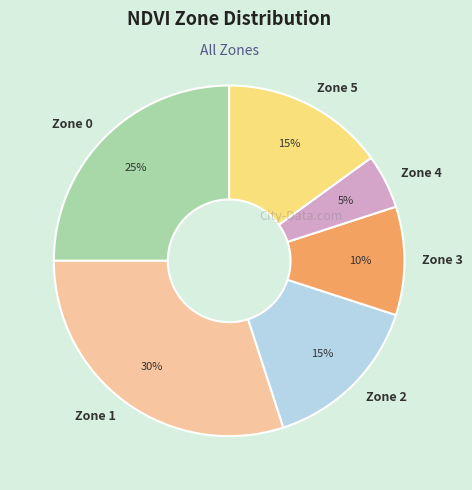

What percentage is the Zone 2 slice, to the nearest percent?

15%